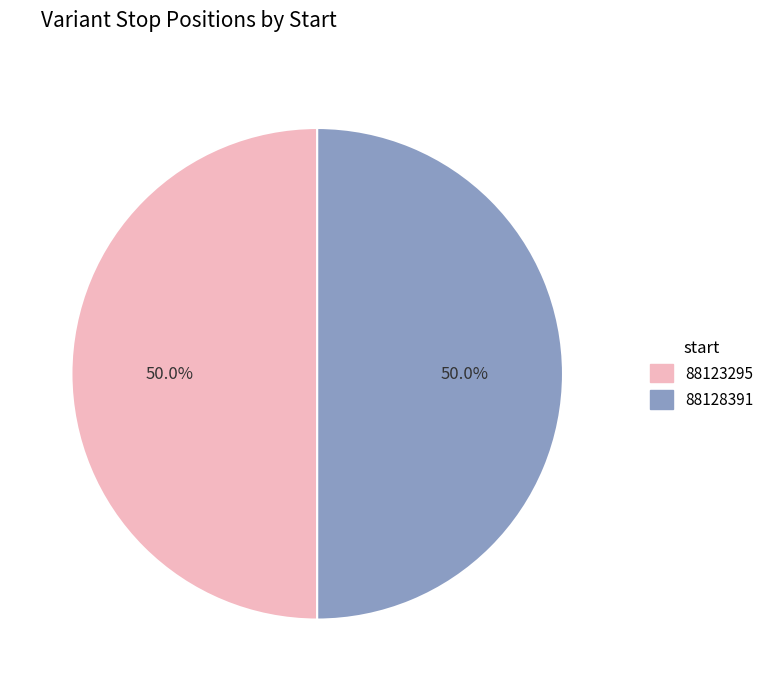

What is the total percentage of 88123295 and 88128391?

100.0%